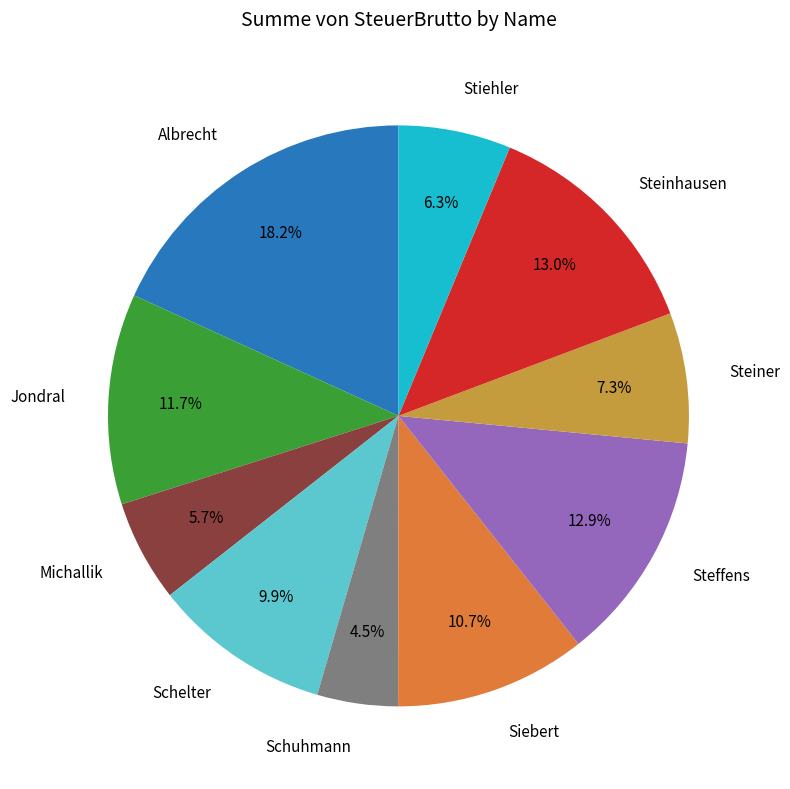

Does Schuhmann represent more than half of the total?

No